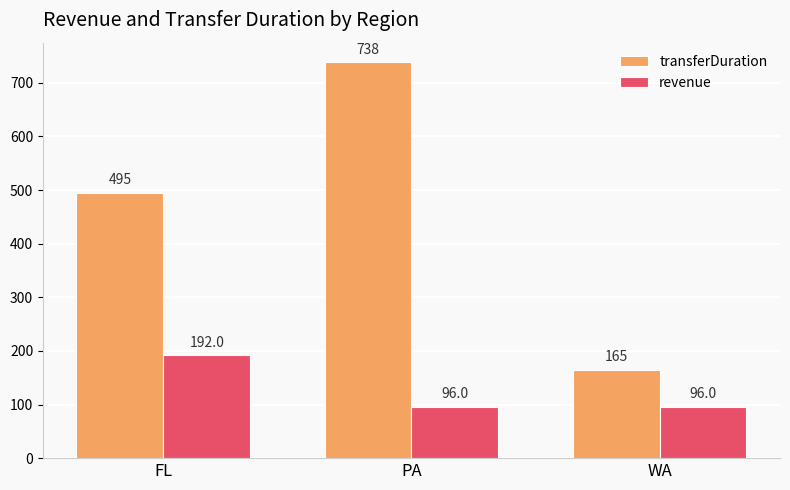

What are all the series names shown in the legend?

transferDuration, revenue